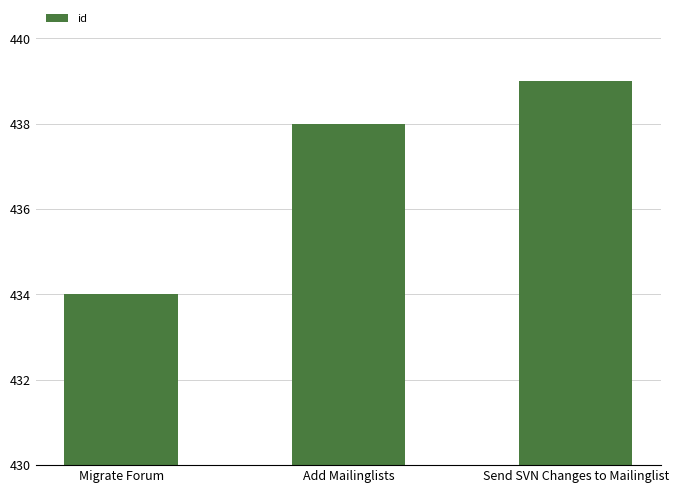

What is the difference between the second highest and minimum values?

4